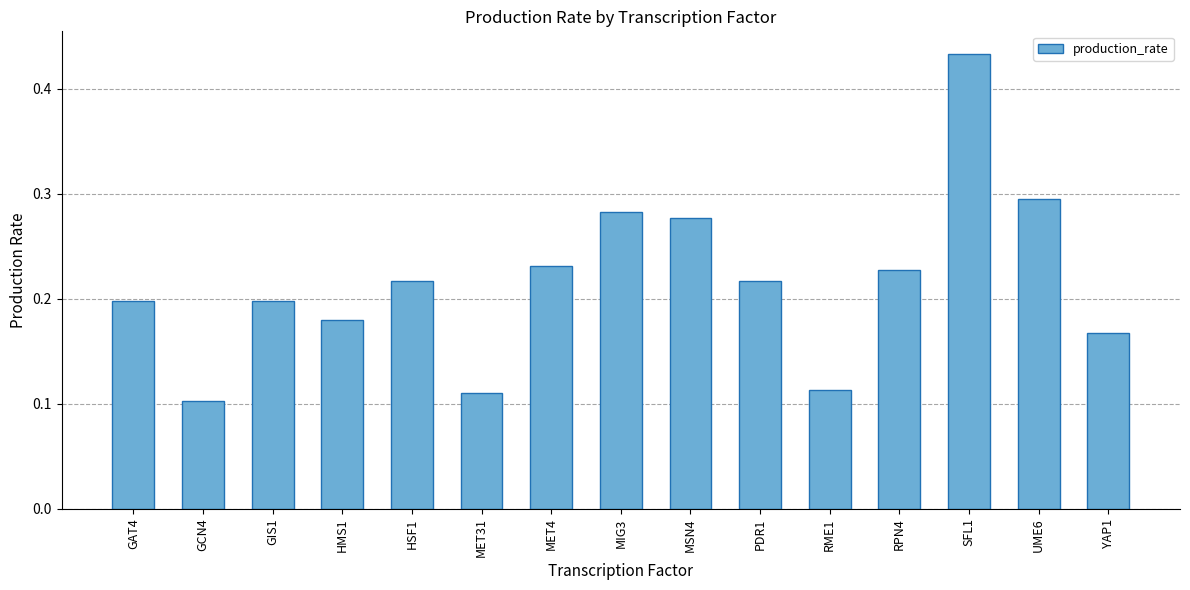

What is the change in value from GIS1 to MIG3?

+0.1